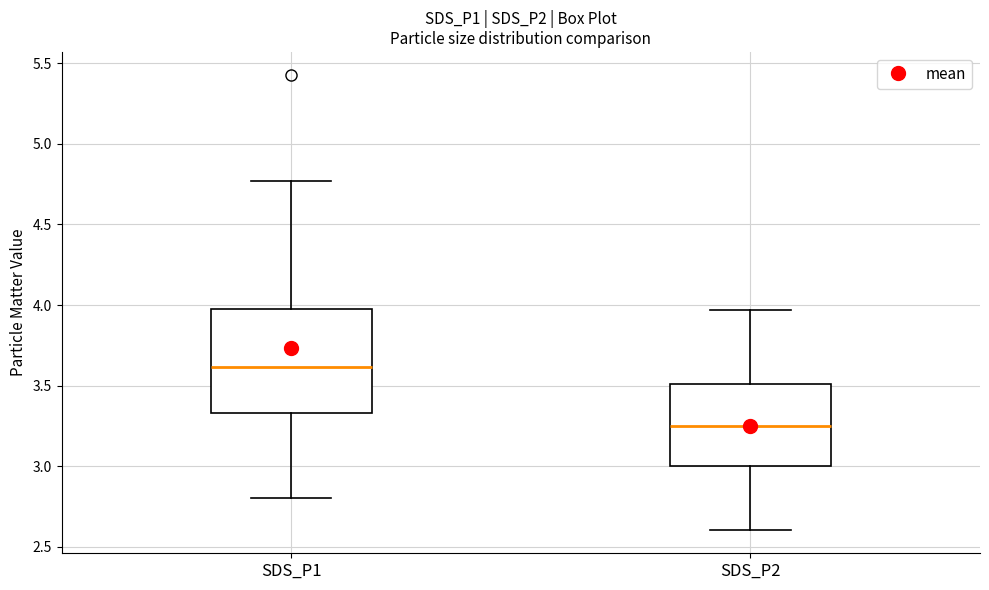

Which box's median line is the highest?

SDS_P1